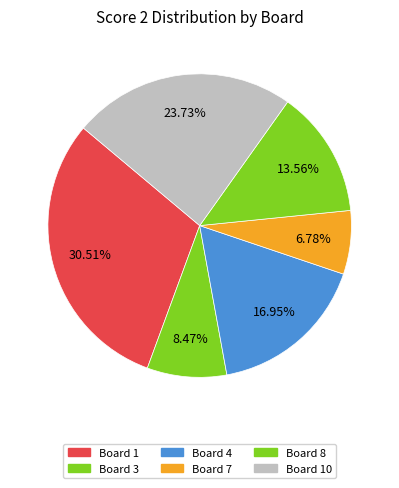

Count the number of slices in the pie.

6